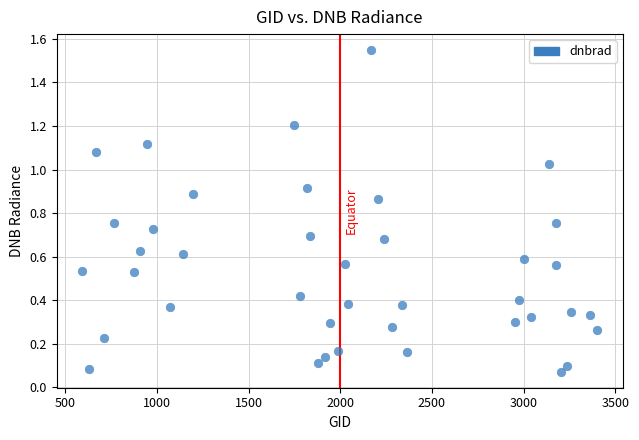

What is the range of X values (max minus min)?

2808.0